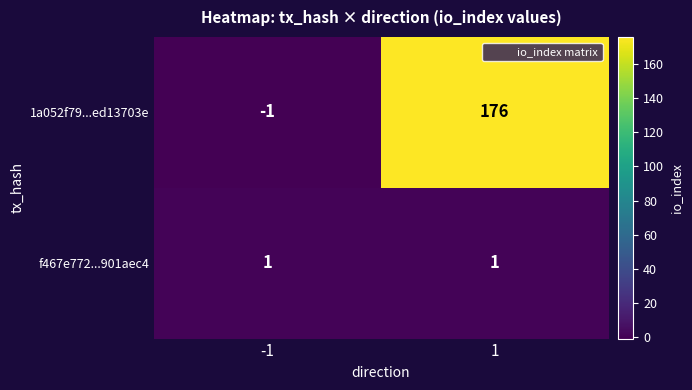

List the series in order of their overall mean, lowest first.

f467e772...901aec4, 1a052f79...ed13703e